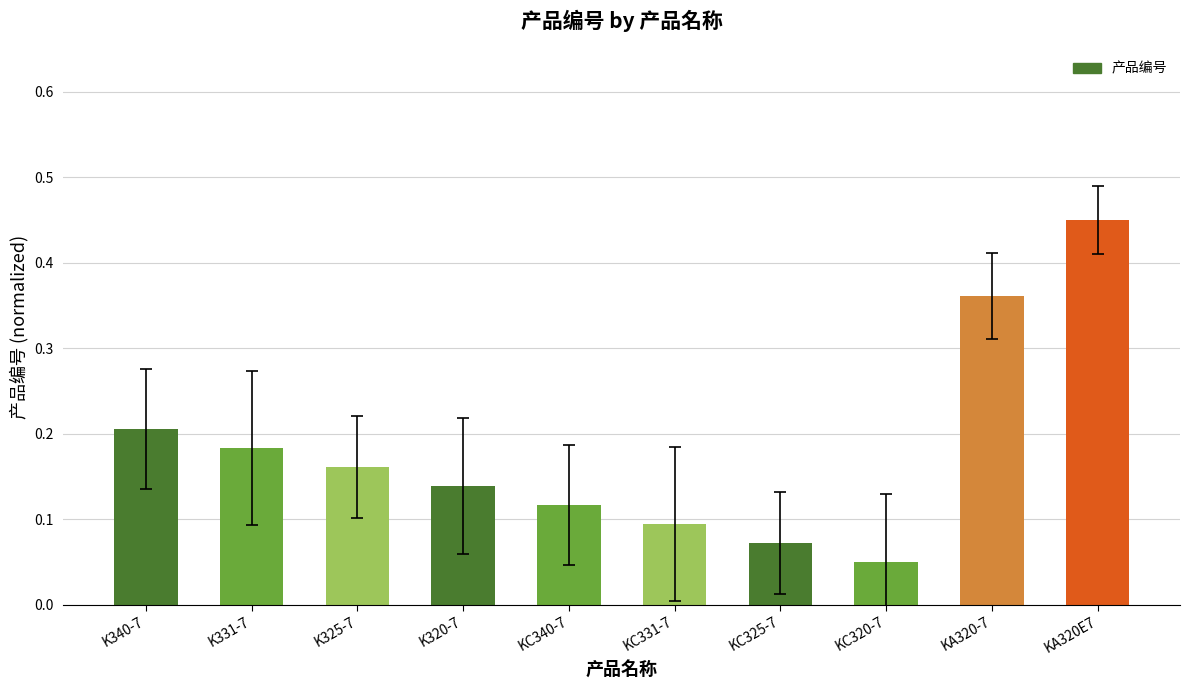

Which label corresponds to the smallest value in the chart?

KC320-7